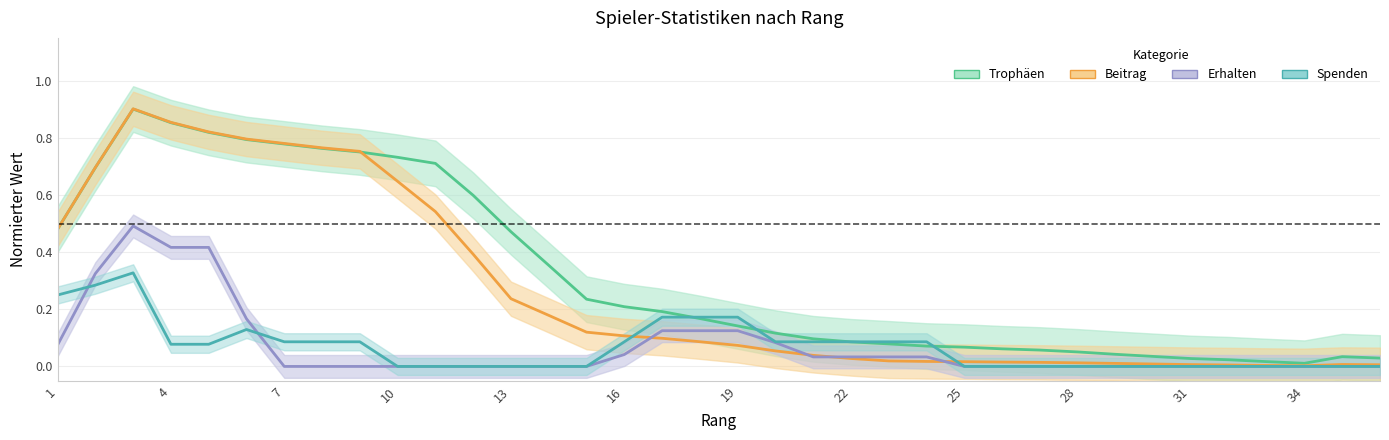

What is the difference between the second highest and minimum values in the Beitrag series?

0.9